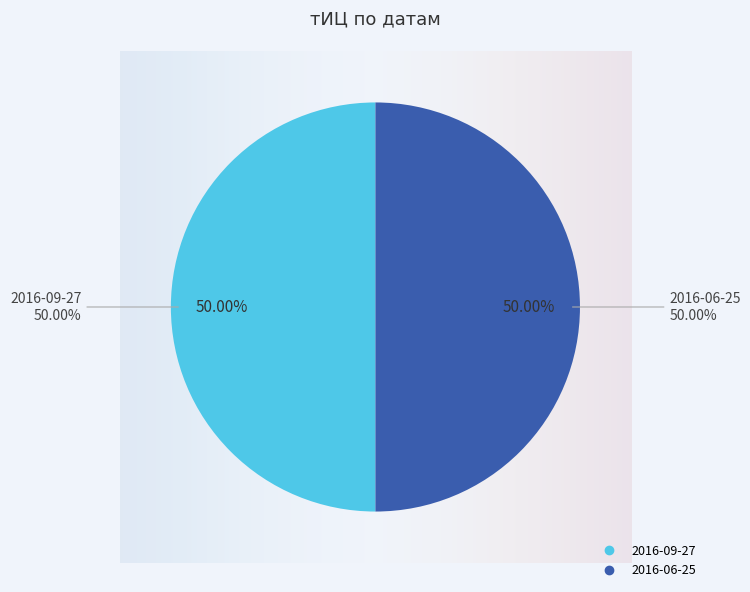

Is 2016-09-27 the majority of the pie?

No